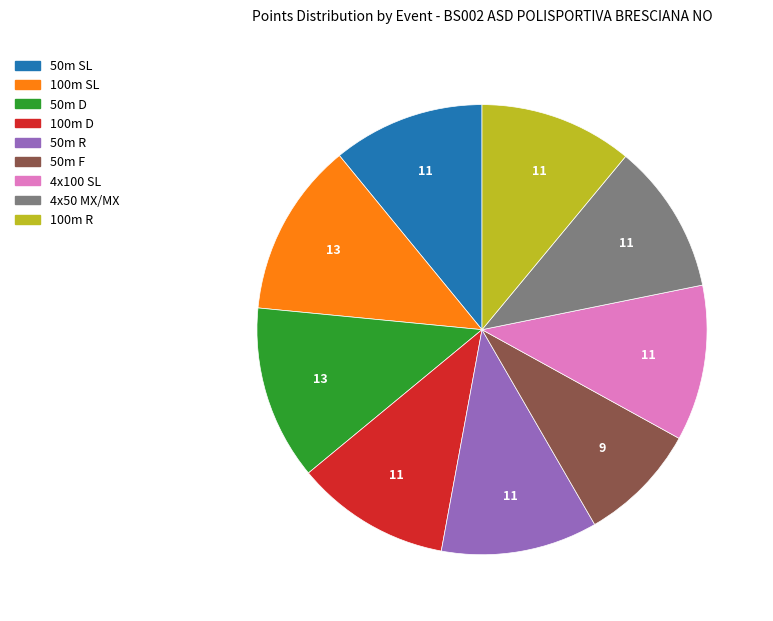

Which has a higher value, 50m D or 50m F?

50m D